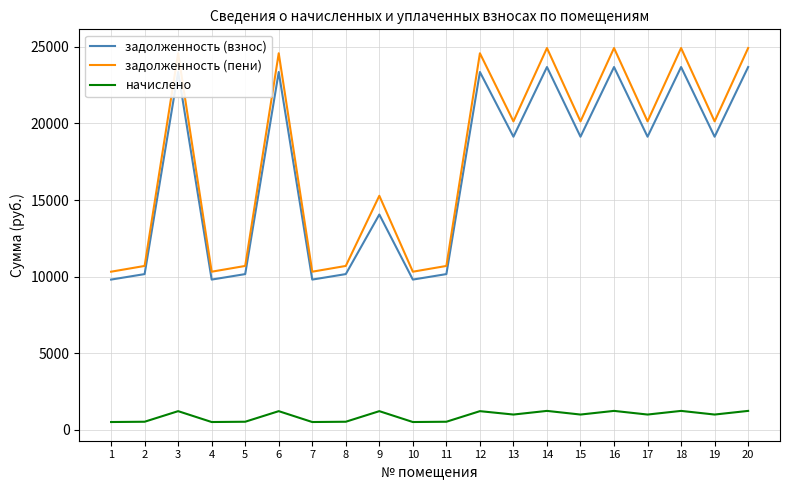

Which series has the largest range (max minus min)?

задолженность (пени)